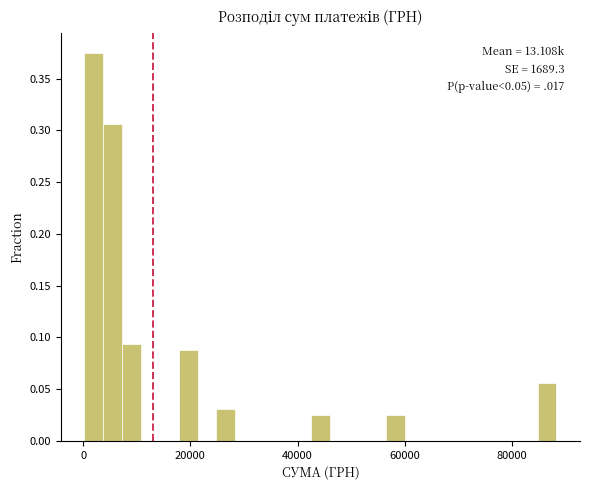

Read against the x-axis, roughly where is the centre of the tallest bar?

2000